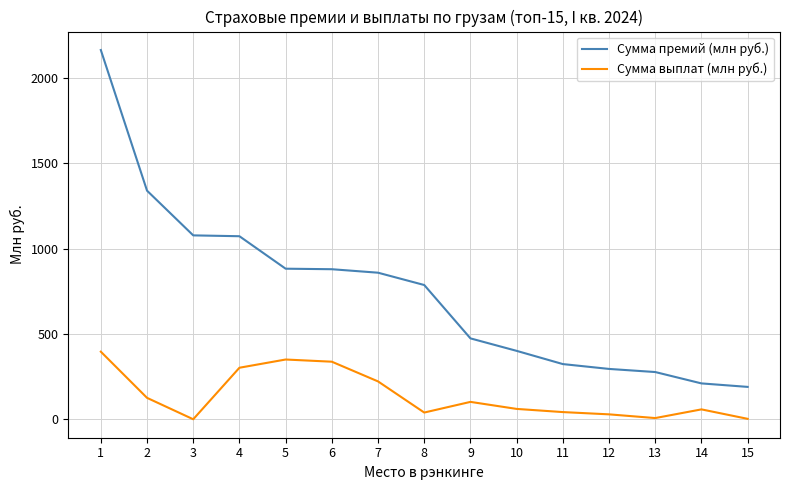

List the series in order of their peak value, highest first.

Сумма премий (млн руб.), Сумма выплат (млн руб.)